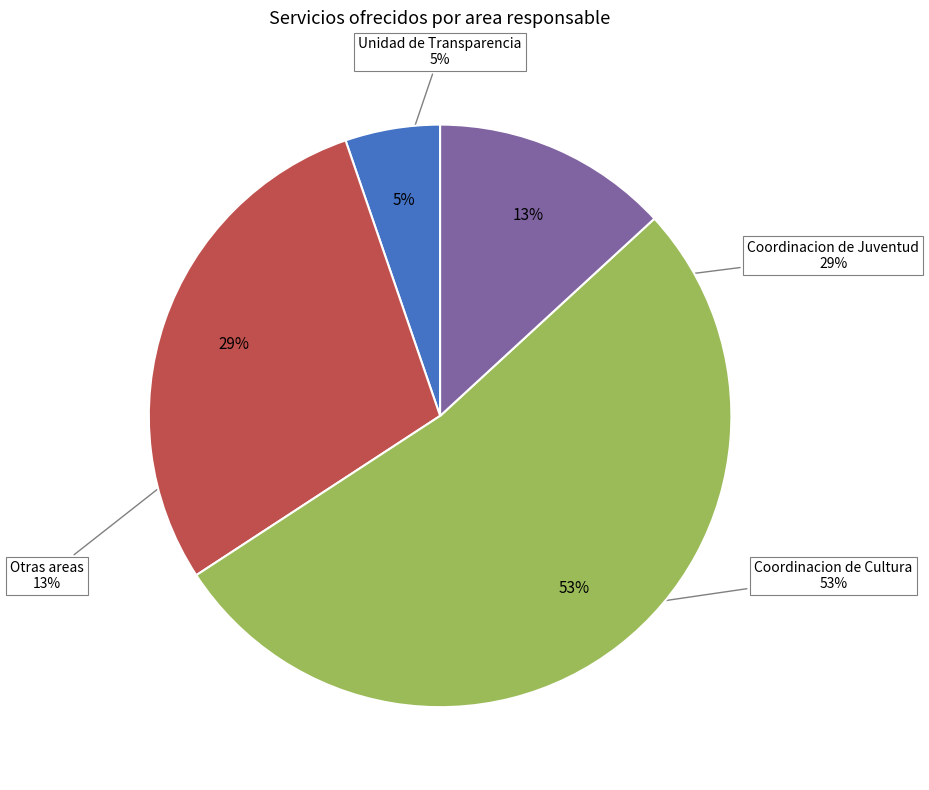

Rank the categories by value from highest to lowest.

Coordinacion de Cultura, Coordinacion de Juventud, Otras areas, Unidad de Transparencia